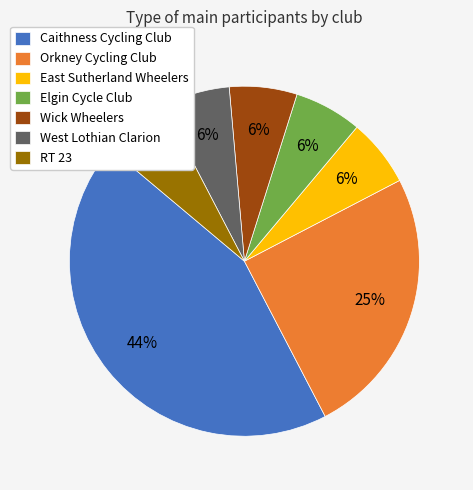

The Caithness Cycling Club slice represents 50% of the pie. True or false?

False